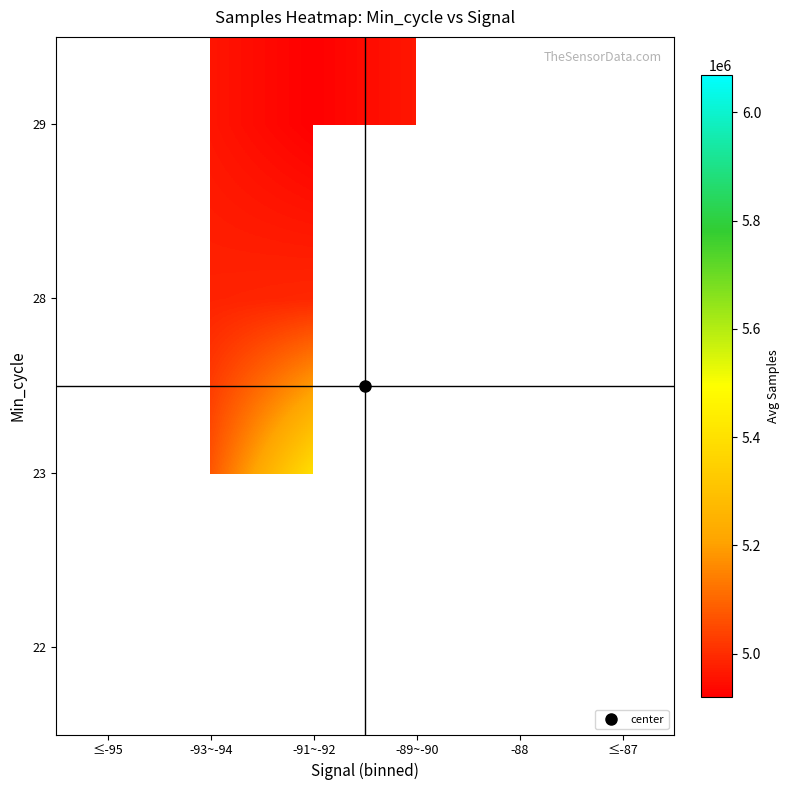

At which category is the sum across all series the highest?

-91~-92